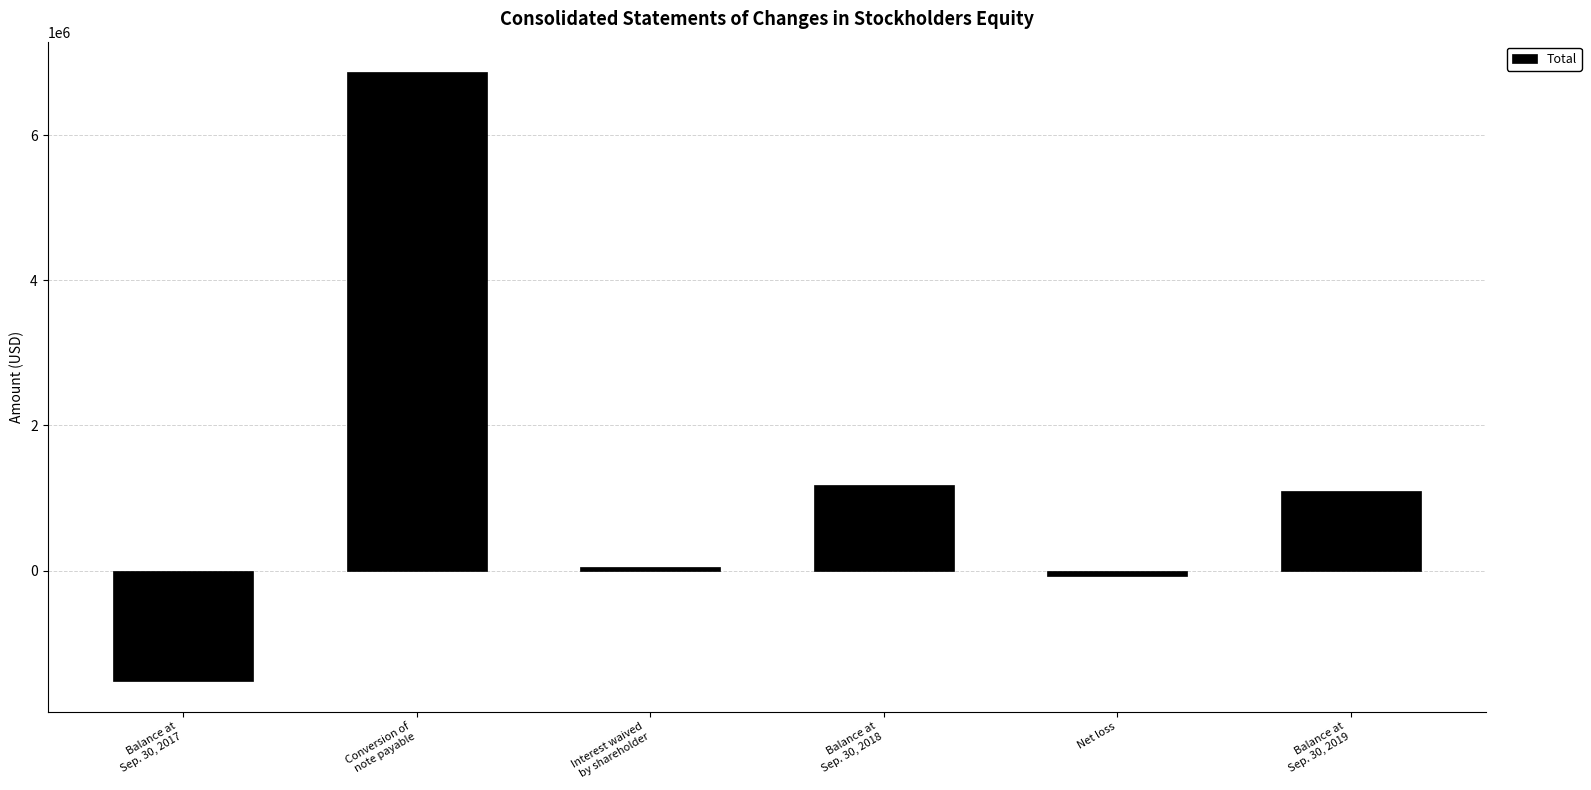

The chart shows a value of 52095 at Interest waived
by shareholder. True or false?

True